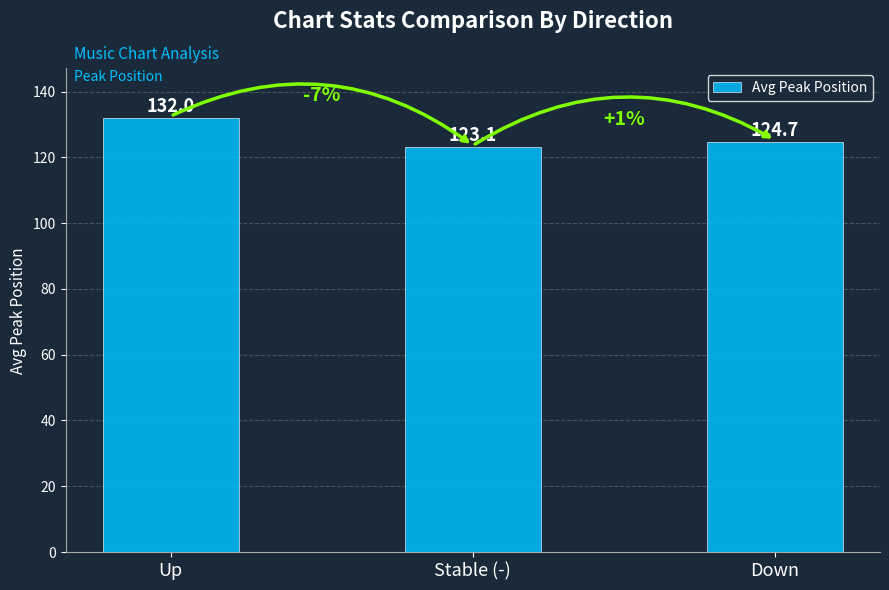

How many values exceed 124?

2